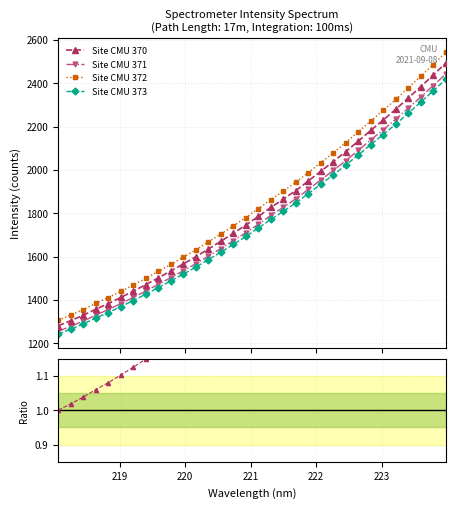

Reading left to right, extract all data points from this chart.

Site CMU 370: 1280.2	1303.7	1328.6	1356.5	1382.6	1410.7	1440.0	1469.9	1501.4	1533.2	1565.7	1598.8	1634.4	1670.1	1707.1	1744.9	1784.8	1826.3	1864.7	1904.6	1948.5	1993.6	2038.0	2084.5	2132.8	2182.1	2230.1	2279.5	2331.7	2384.0	2437.5	2492.5
Site CMU 371: 1254.6	1277.6	1302.0	1329.3	1355.0	1382.5	1411.2	1440.5	1471.4	1502.5	1534.4	1566.9	1601.8	1636.7	1673.0	1710.0	1749.1	1789.8	1827.4	1866.5	1909.6	1953.7	1997.3	2042.8	2090.2	2138.5	2185.5	2233.9	2285.0	2336.4	2388.7	2442.6
Site CMU 372: 1305.8	1329.8	1355.1	1383.6	1410.3	1438.9	1468.7	1499.3	1531.4	1563.8	1597.0	1630.8	1667.1	1703.5	1741.2	1779.8	1820.5	1862.8	1902.0	1942.7	1987.5	2033.5	2078.8	2126.2	2175.5	2225.8	2274.7	2325.1	2378.3	2431.7	2486.2	2542.3
Site CMU 373: 1241.8	1264.6	1288.7	1315.8	1341.2	1368.4	1396.8	1425.8	1456.4	1487.2	1518.7	1550.9	1585.4	1620.0	1655.9	1692.6	1731.3	1771.5	1808.7	1847.4	1890.1	1933.8	1976.9	2022.0	2068.9	2116.7	2163.2	2211.1	2261.7	2312.5	2364.3	2417.7
Ratio to base: 1.0	1.0	1.0	1.1	1.1	1.1	1.1	1.1	1.2	1.2	1.2	1.2	1.3	1.3	1.3	1.4	1.4	1.4	1.5	1.5	1.5	1.6	1.6	1.6	1.7	1.7	1.7	1.8	1.8	1.9	1.9	1.9